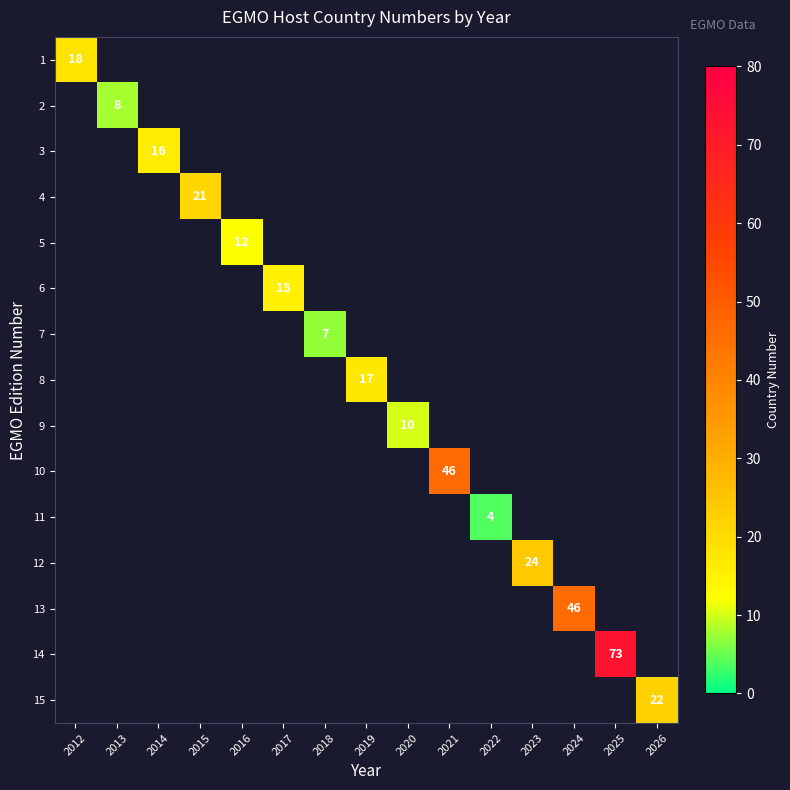

Which label corresponds to the smallest value in the chart?

2022